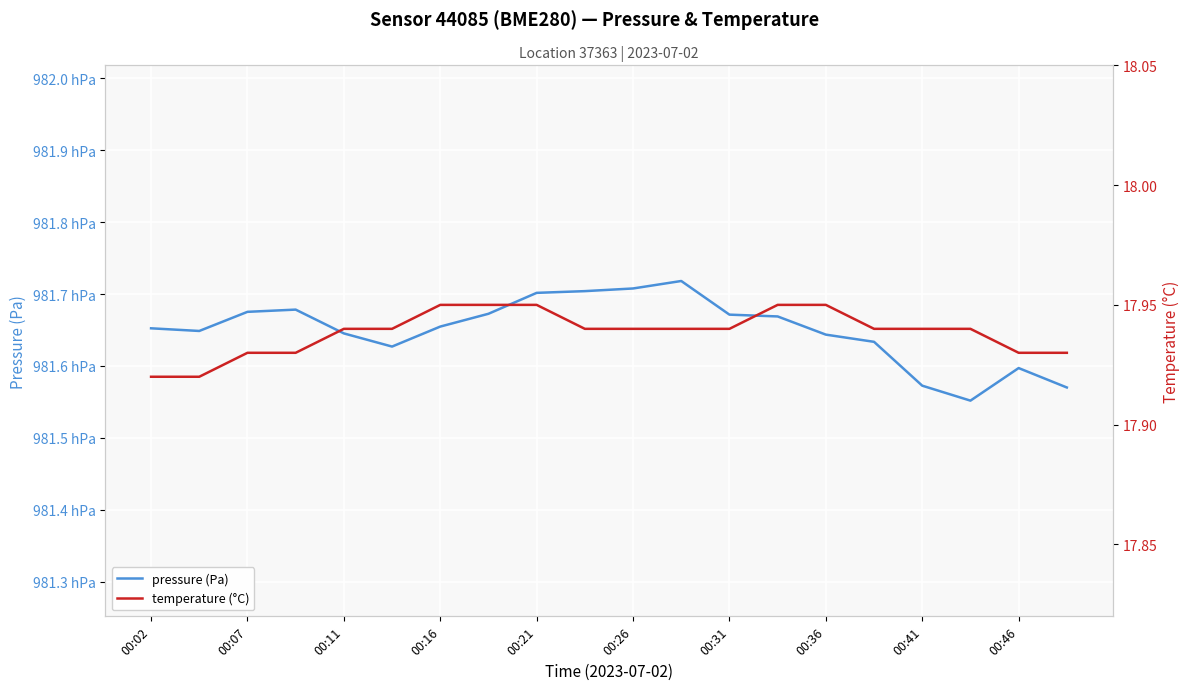

How many temperature (°C) values are between 17 and 18?

20